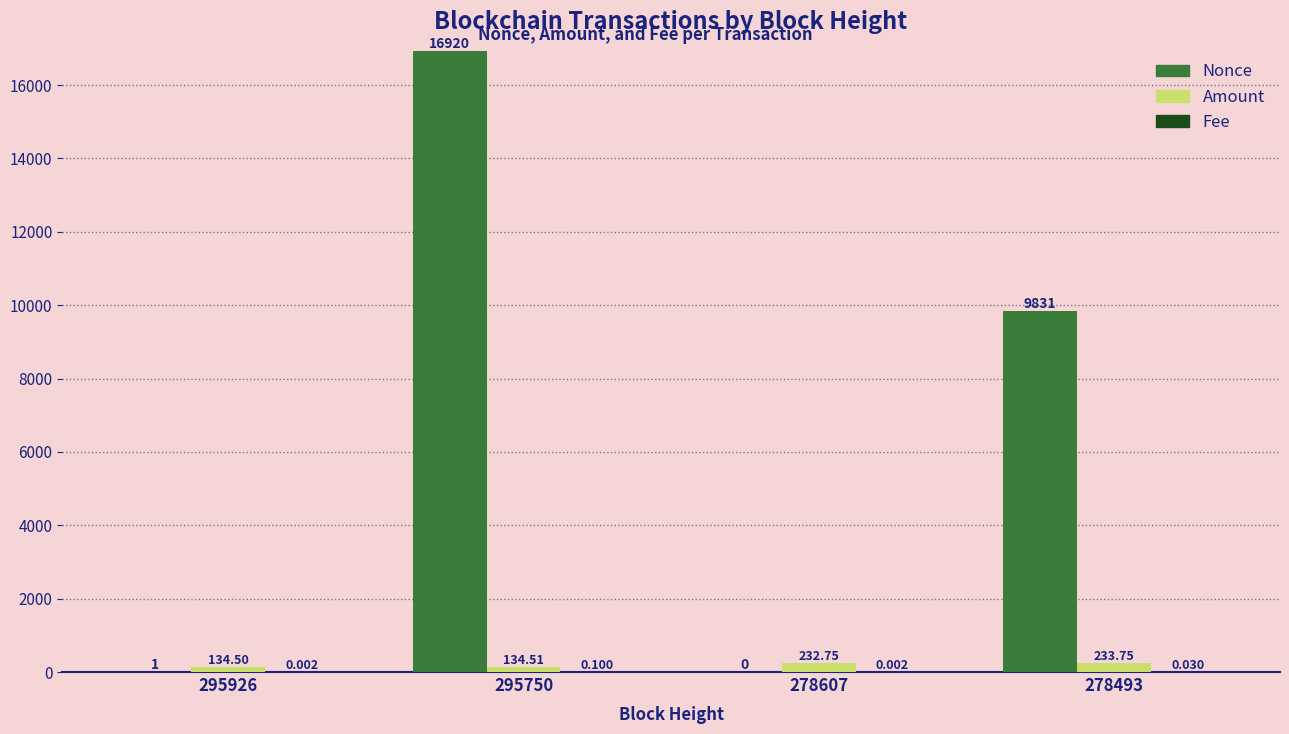

Is the value of Nonce at 278607 greater than the value of Amount at 278493?

No